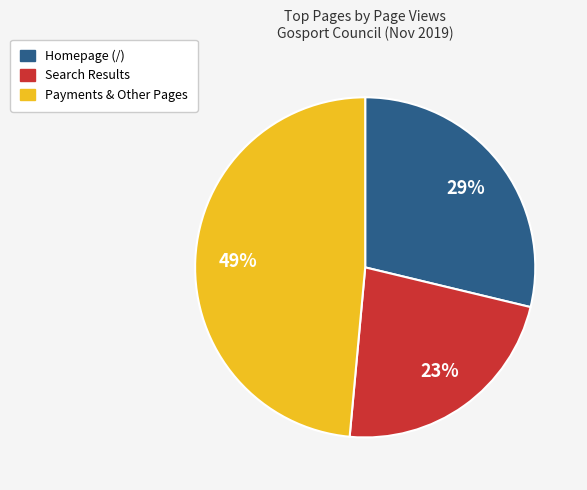

Is there any slice that represents more than half of the pie?

No